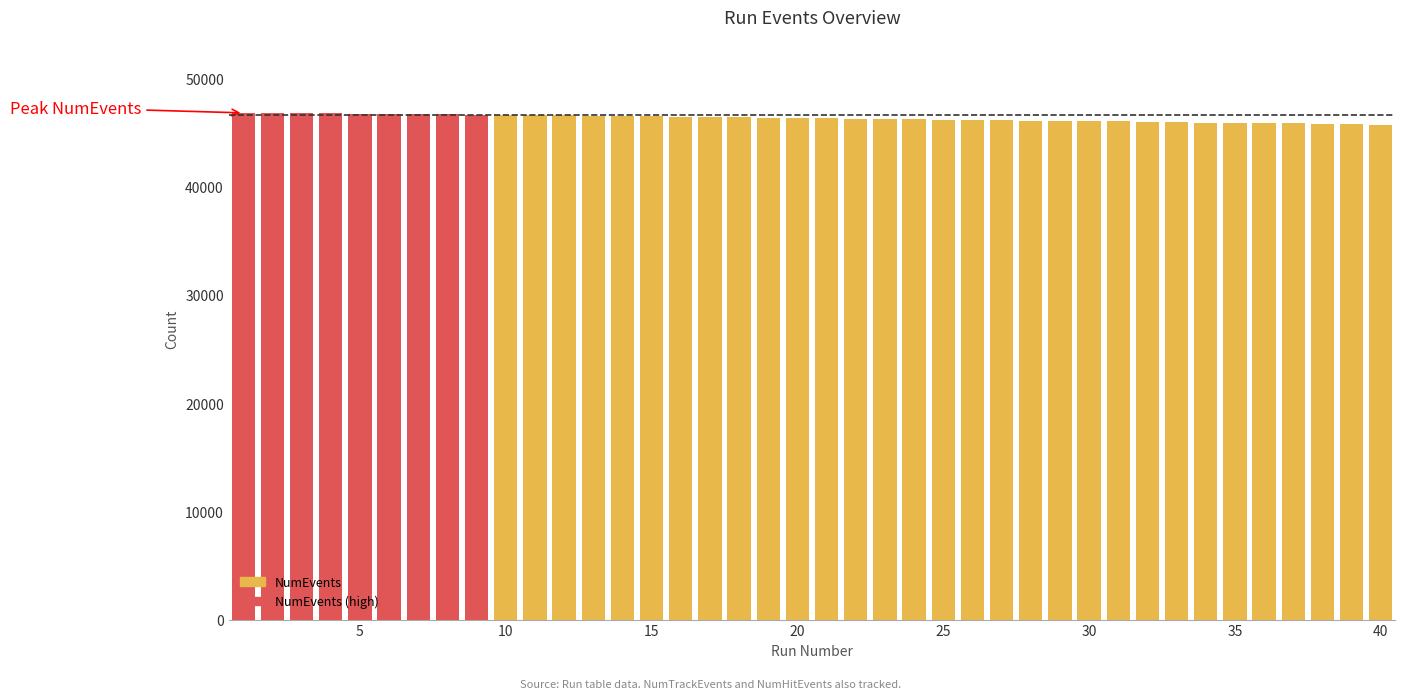

Does the chart contain any negative values?

No